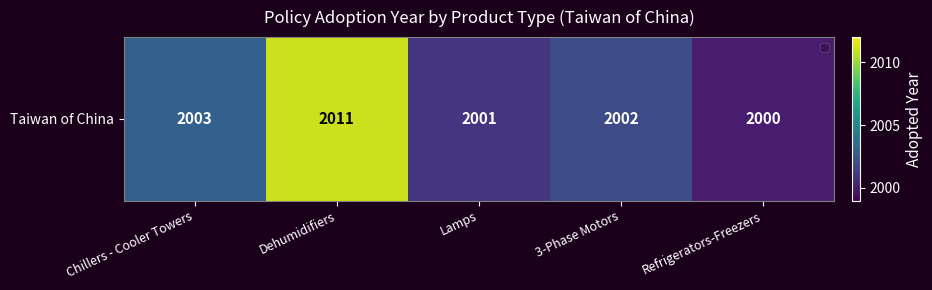

Where is the data nearest to the value 2005?

Chillers - Cooler Towers